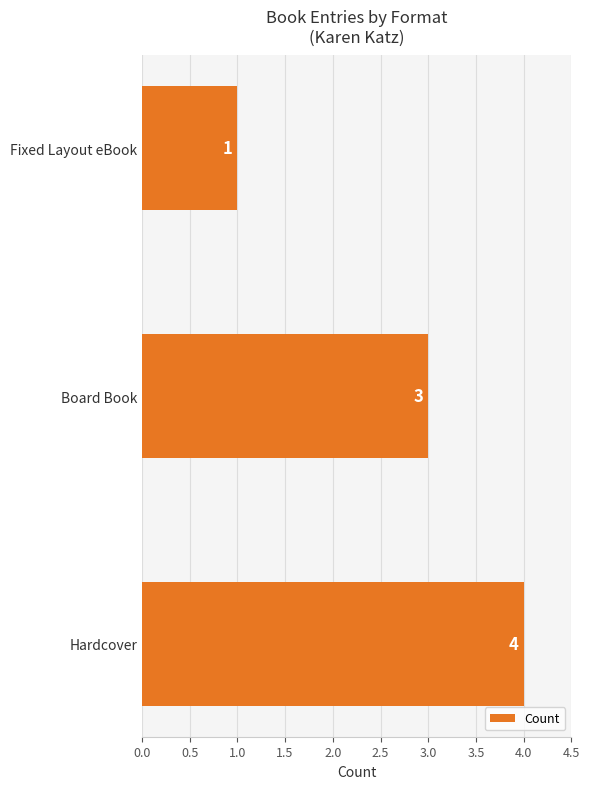

What is the difference between the maximum and minimum values?

3